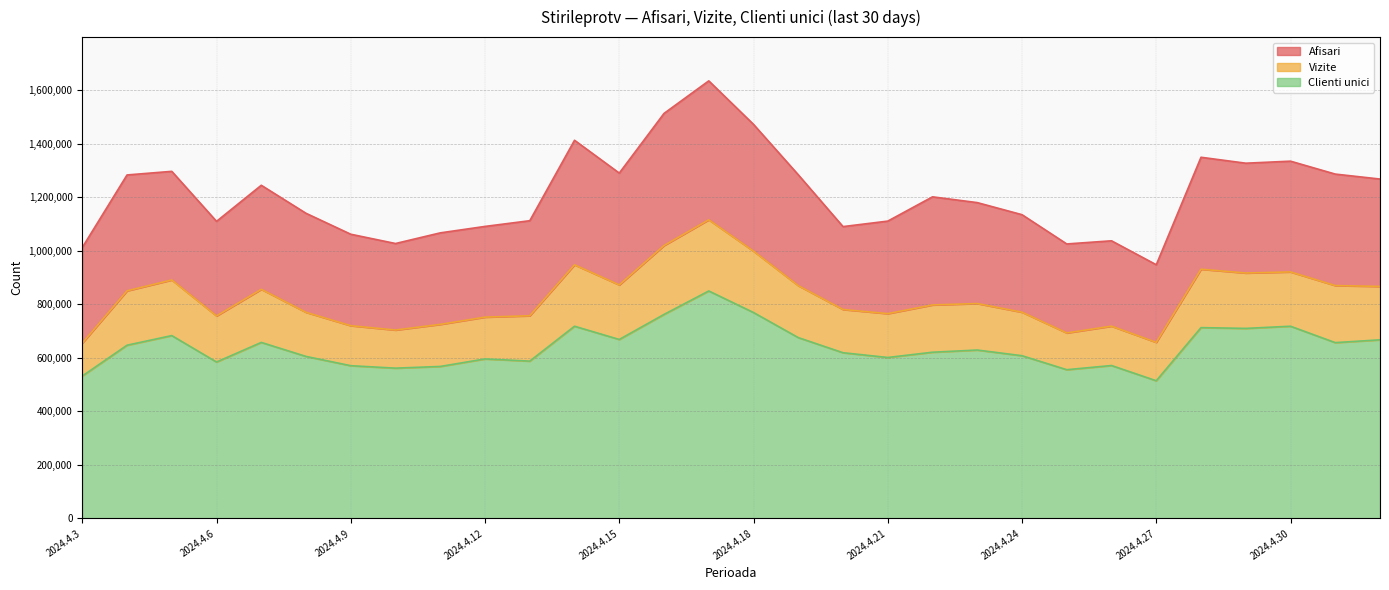

List the labels in order of Vizite value, smallest first.

2024.4.3, 2024.4.27, 2024.4.25, 2024.4.10, 2024.4.26, 2024.4.9, 2024.4.11, 2024.4.12, 2024.4.6, 2024.4.13, 2024.4.21, 2024.4.8, 2024.4.24, 2024.4.20, 2024.4.22, 2024.4.23, 2024.4.4, 2024.4.7, 2024.5.2, 2024.4.19, 2024.5.1, 2024.4.15, 2024.4.5, 2024.4.29, 2024.4.30, 2024.4.28, 2024.4.14, 2024.4.18, 2024.4.16, 2024.4.17